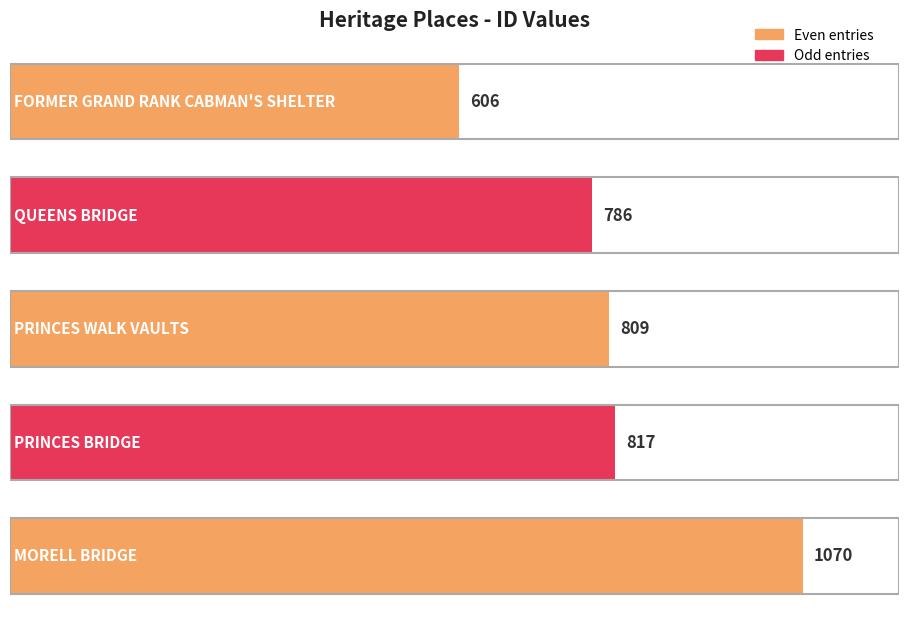

List the labels in order of value, smallest first.

FORMER GRAND RANK
CABMAN'S SHELTER, QUEENS BRIDGE, PRINCES WALK
VAULTS, PRINCES BRIDGE, MORELL BRIDGE